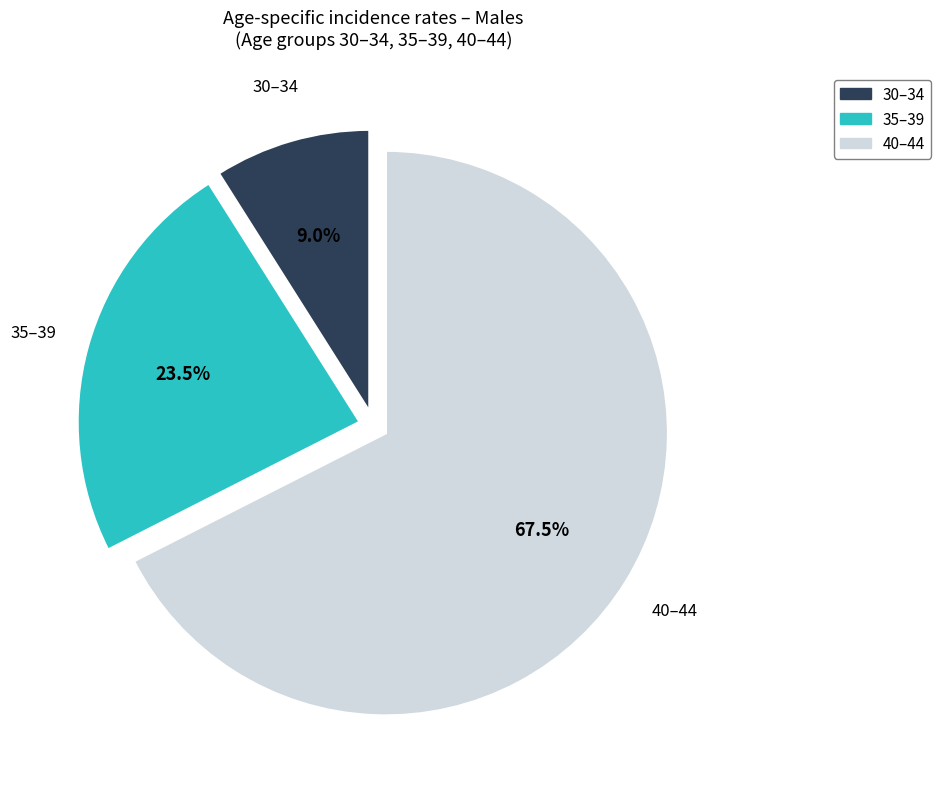

Does any single category account for the majority?

Yes